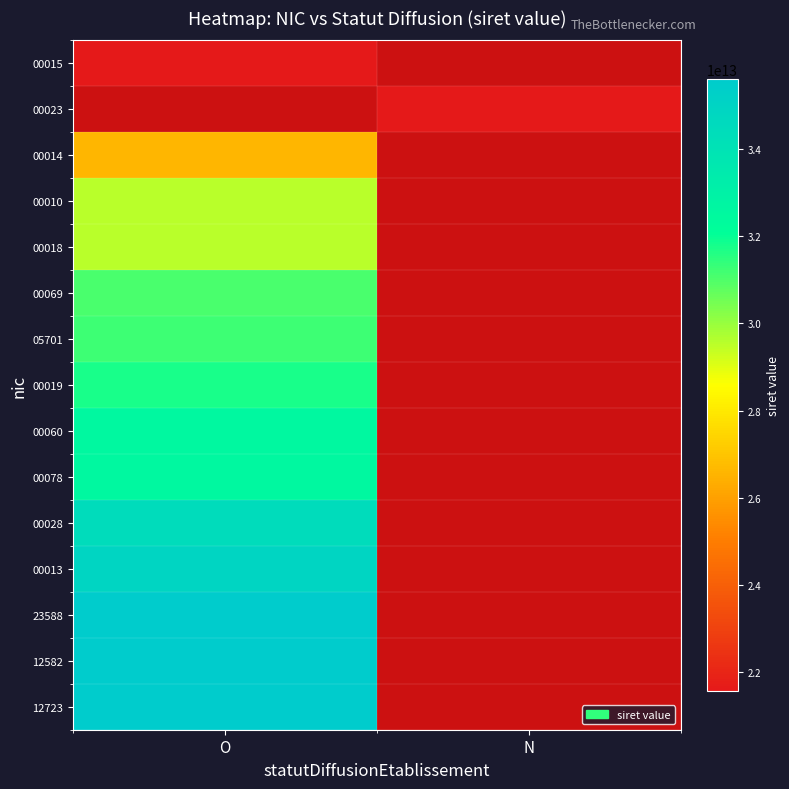

At which label does 00023 reach its minimum?

O